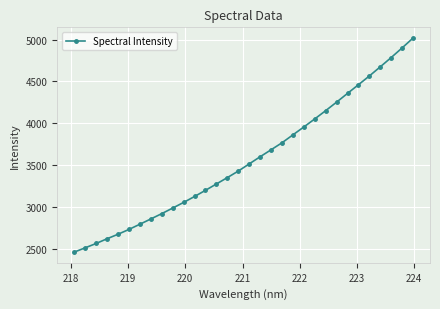

What is the minimum value shown in the chart?

2460.9